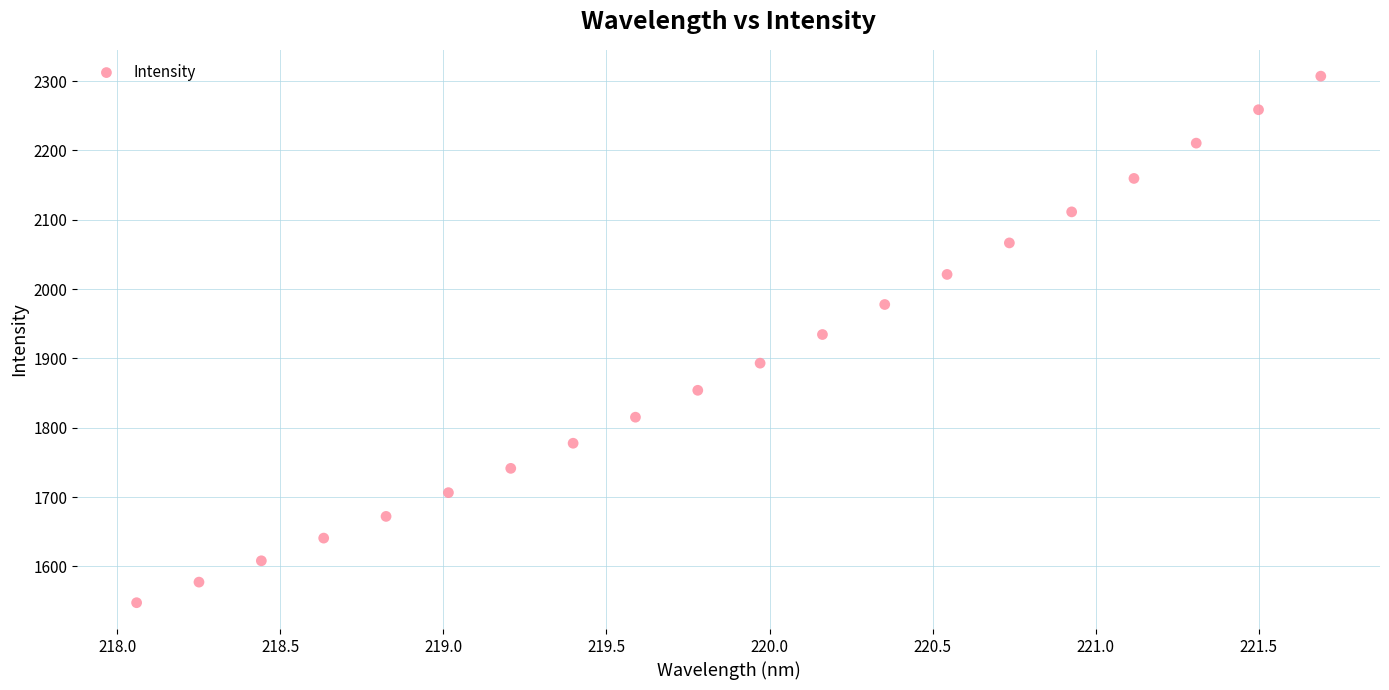

What is the range of Y values (max minus min)?

759.5